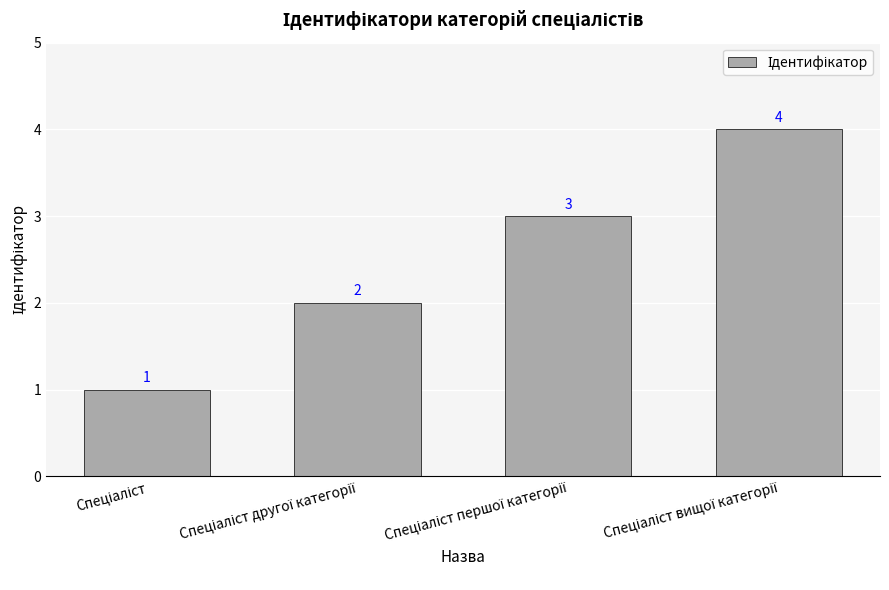

How many bars are there in total?

4